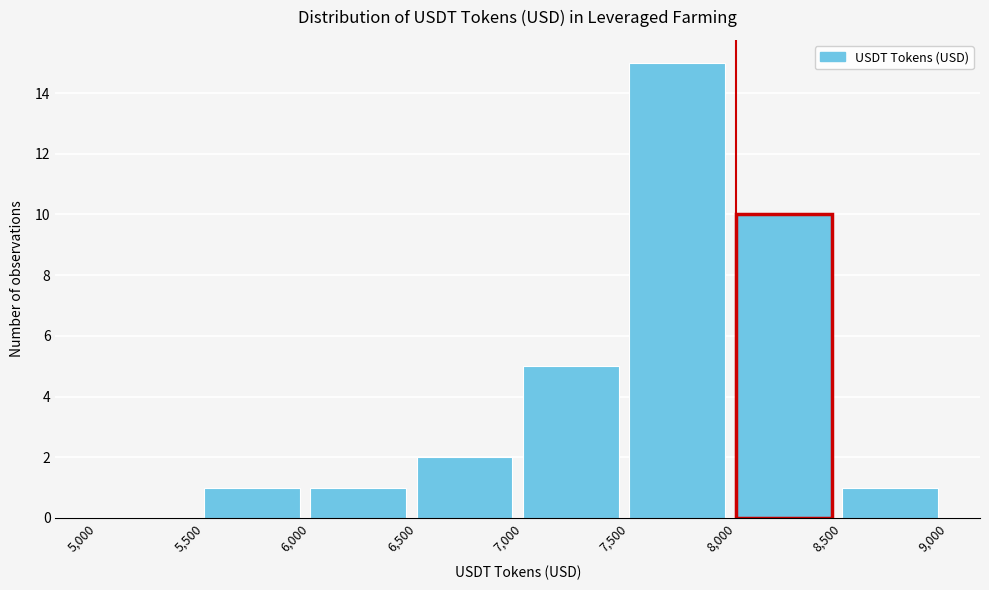

Which range on the x-axis has the tallest bar?

7,500 to 8,000